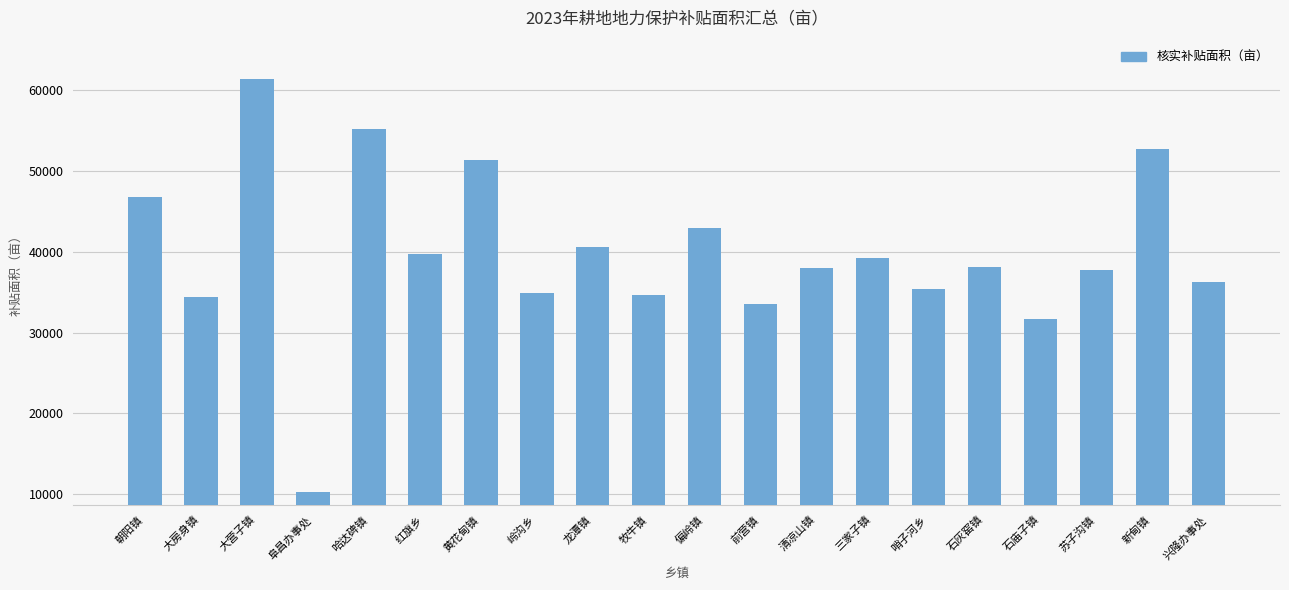

What is the maximum value shown in the chart?

61374.3